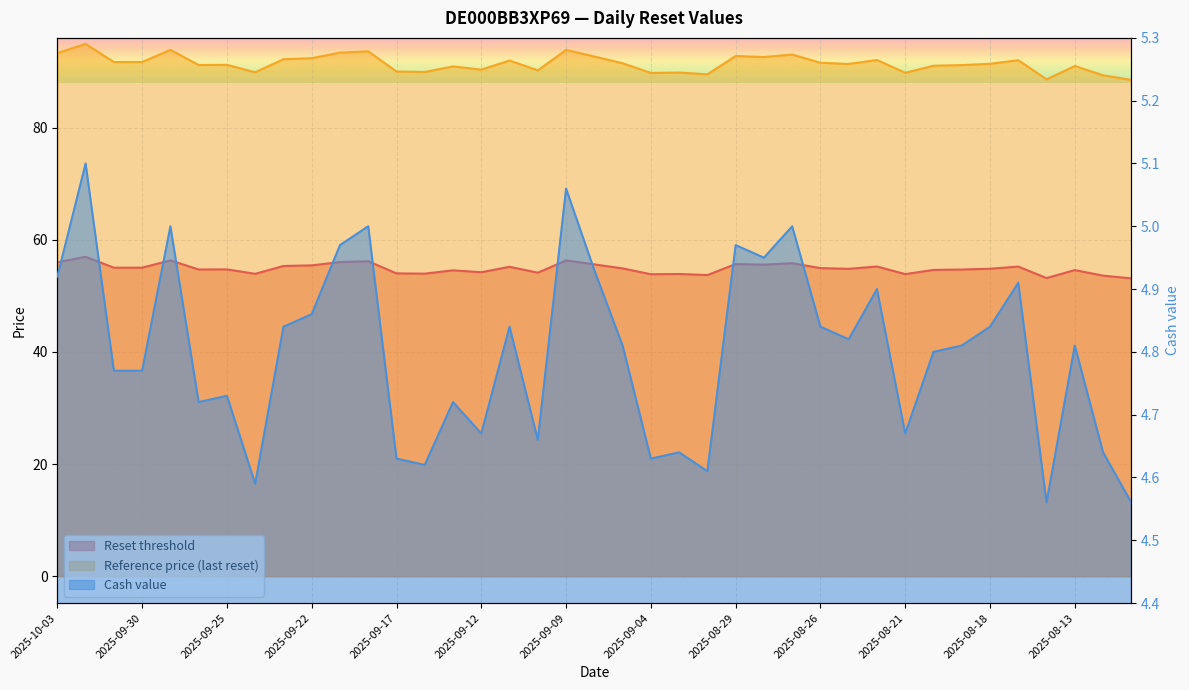

True or false: Cash value and Reset threshold cross at least once.

False